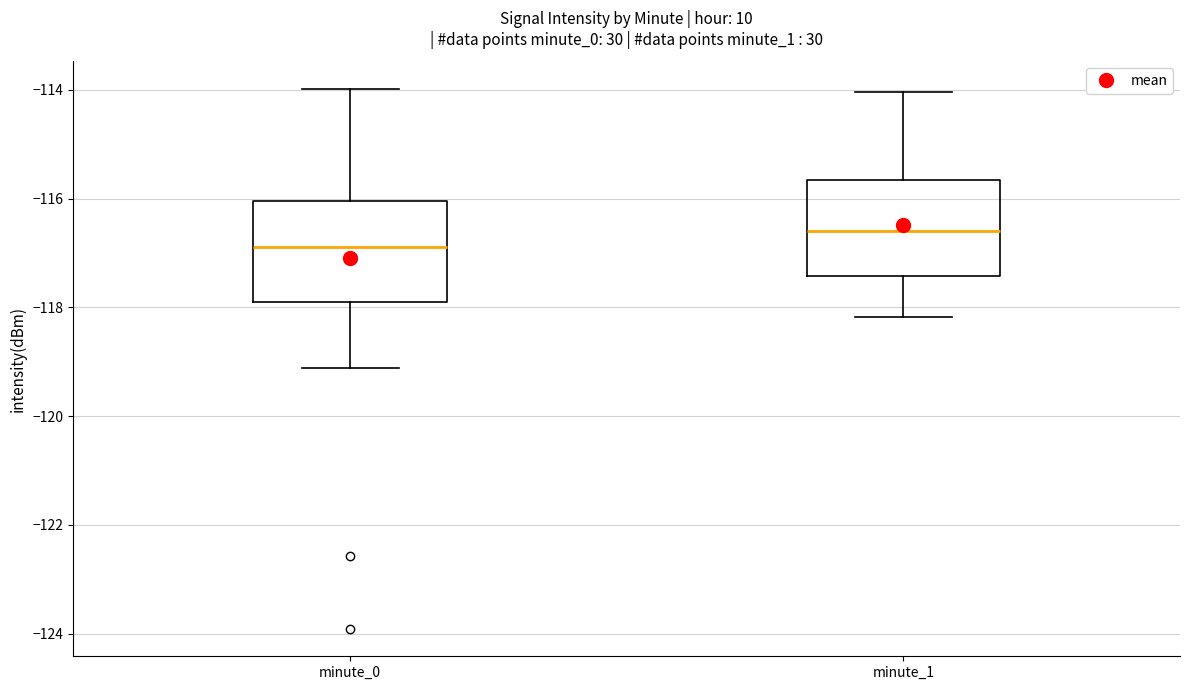

Which box's median line is the lowest?

minute_0